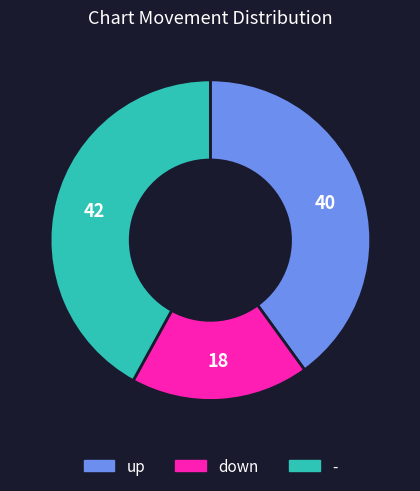

Is there a majority slice in this chart?

No